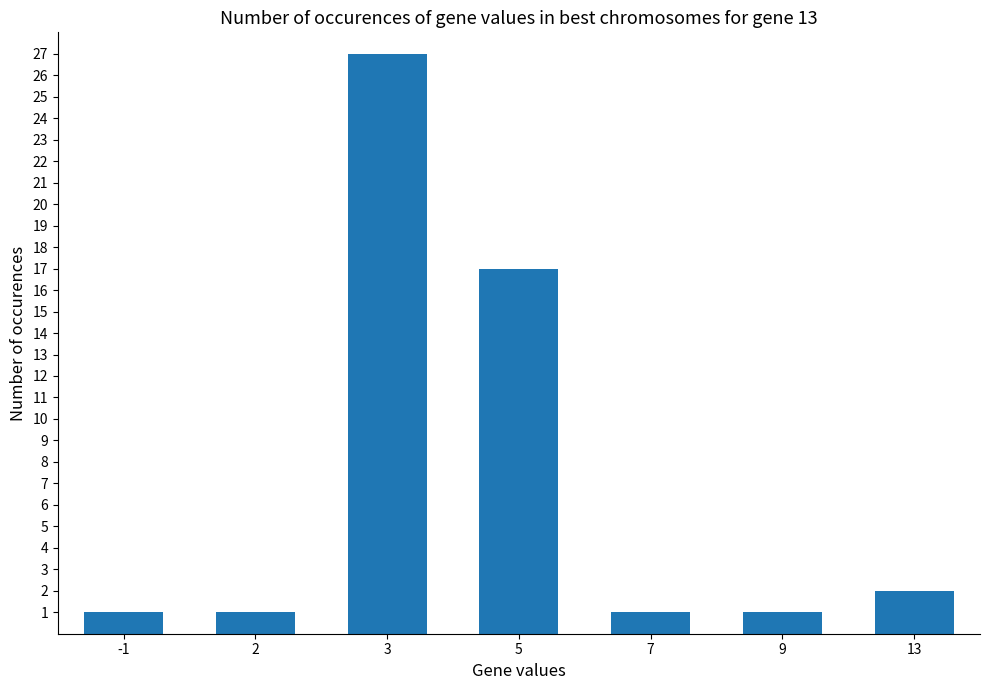

What is the change in value from 2 to 5?

+16